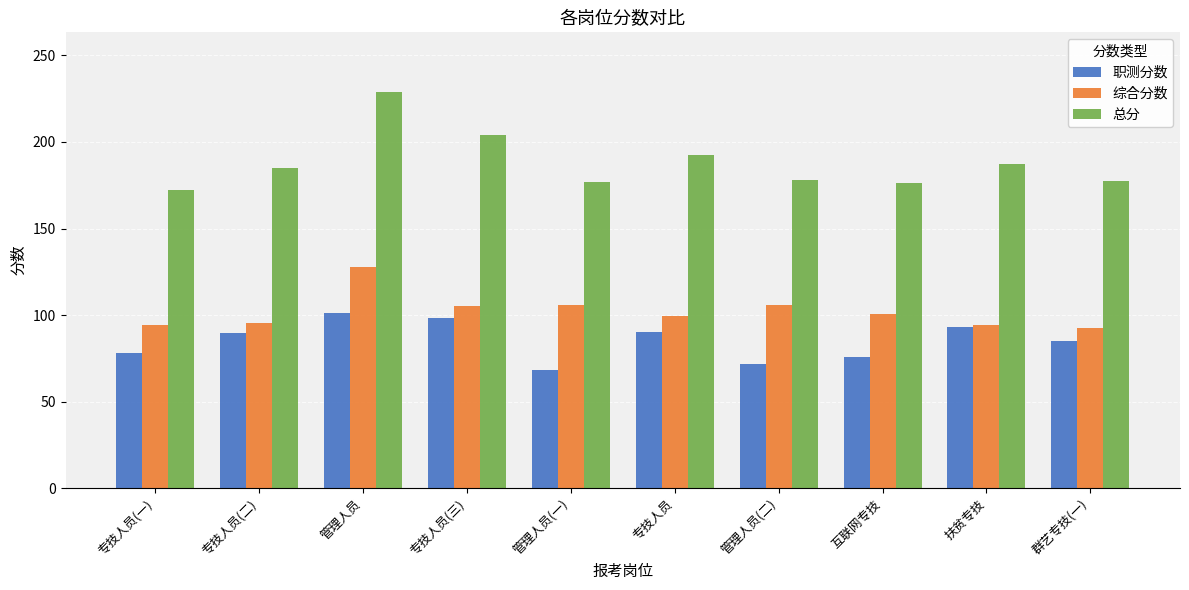

What is the difference between the highest and lowest values at 专技人员(一)?

94.5